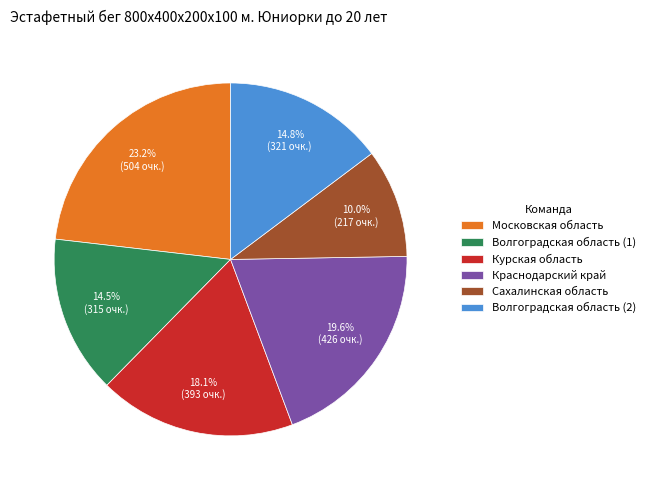

Does any single category account for the majority?

No